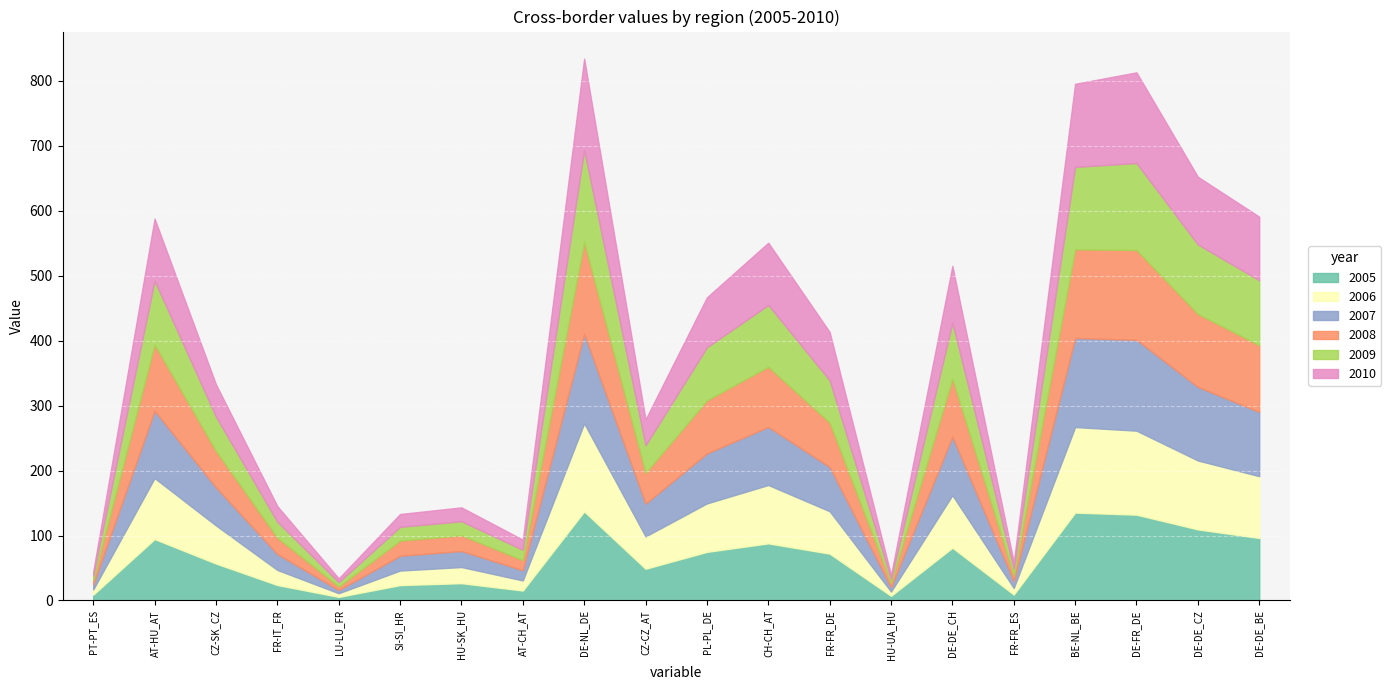

What is the spread (max minus min) of values at LU-LU_FR?

1.8